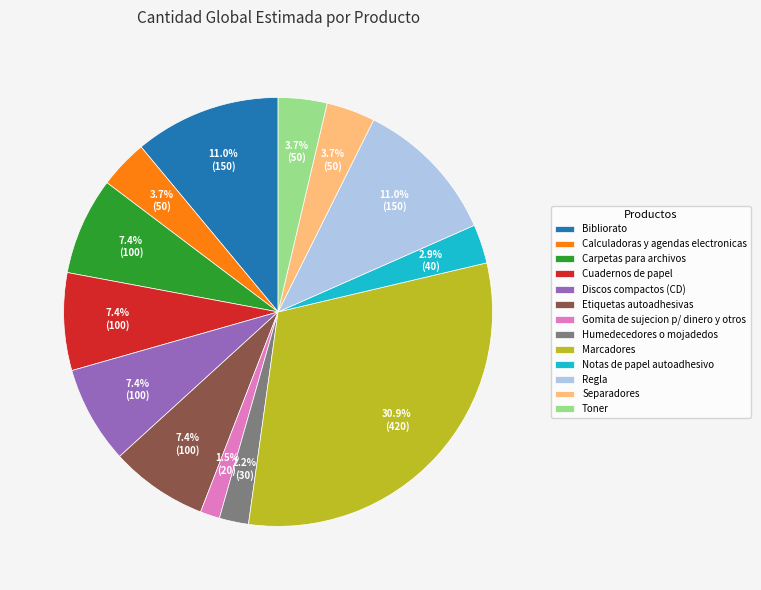

Approximately how many times larger is the value at Bibliorato compared to Separadores?

3.0